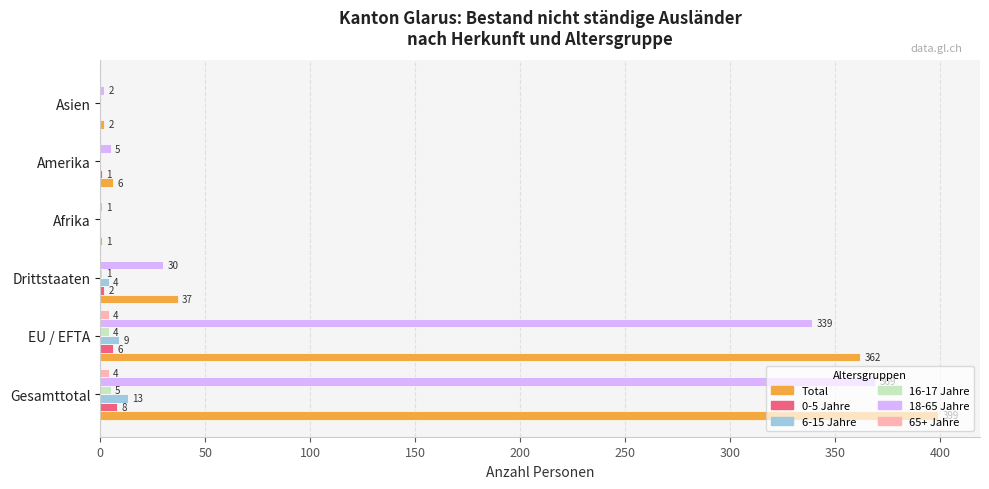

Is the value of Total at Afrika greater than the value of 16-17 Jahre at Afrika?

Yes